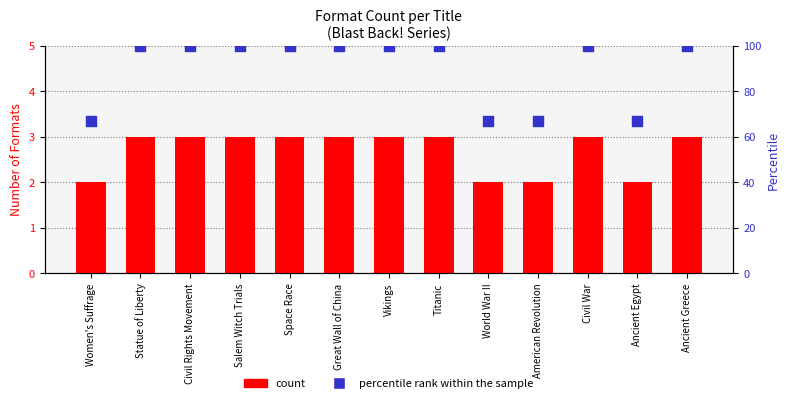

What are all the series names shown in the legend?

count, percentile rank within the sample